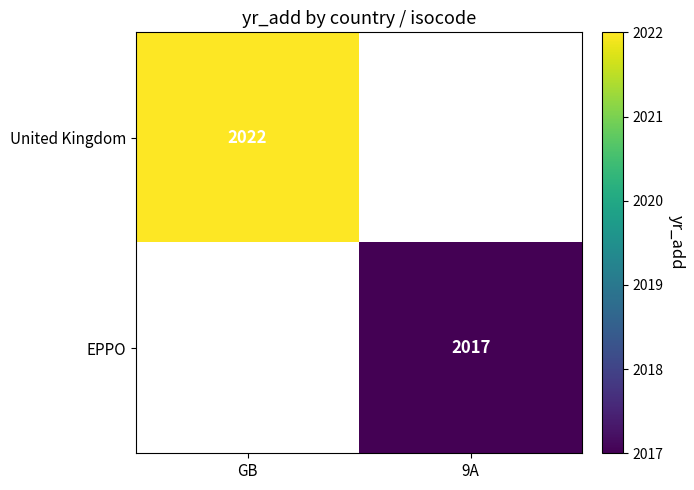

The value of United Kingdom at GB is 2022. True or false?

True